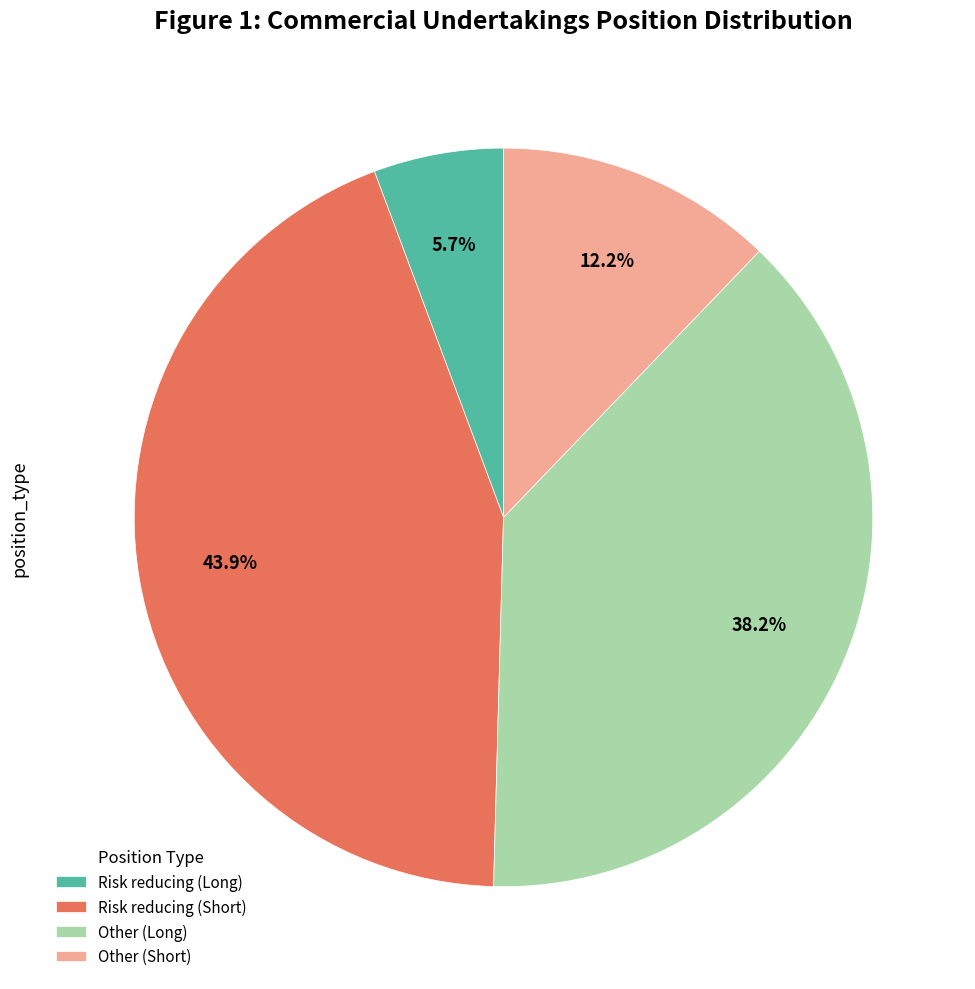

What percentage is the Risk reducing (Short) slice, to the nearest percent?

44%